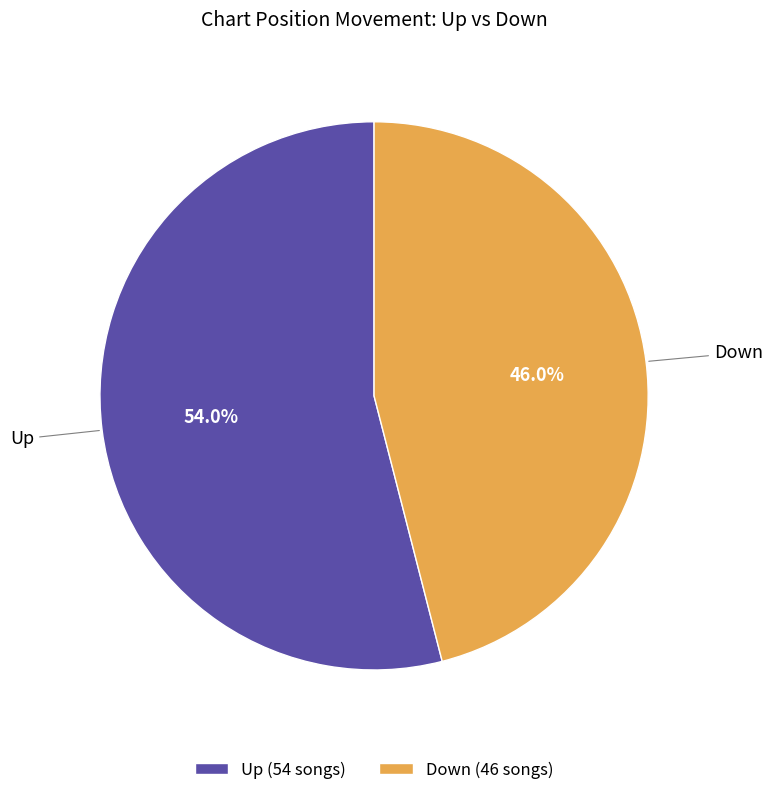

Do Down and Up together represent more than half of the pie?

Yes